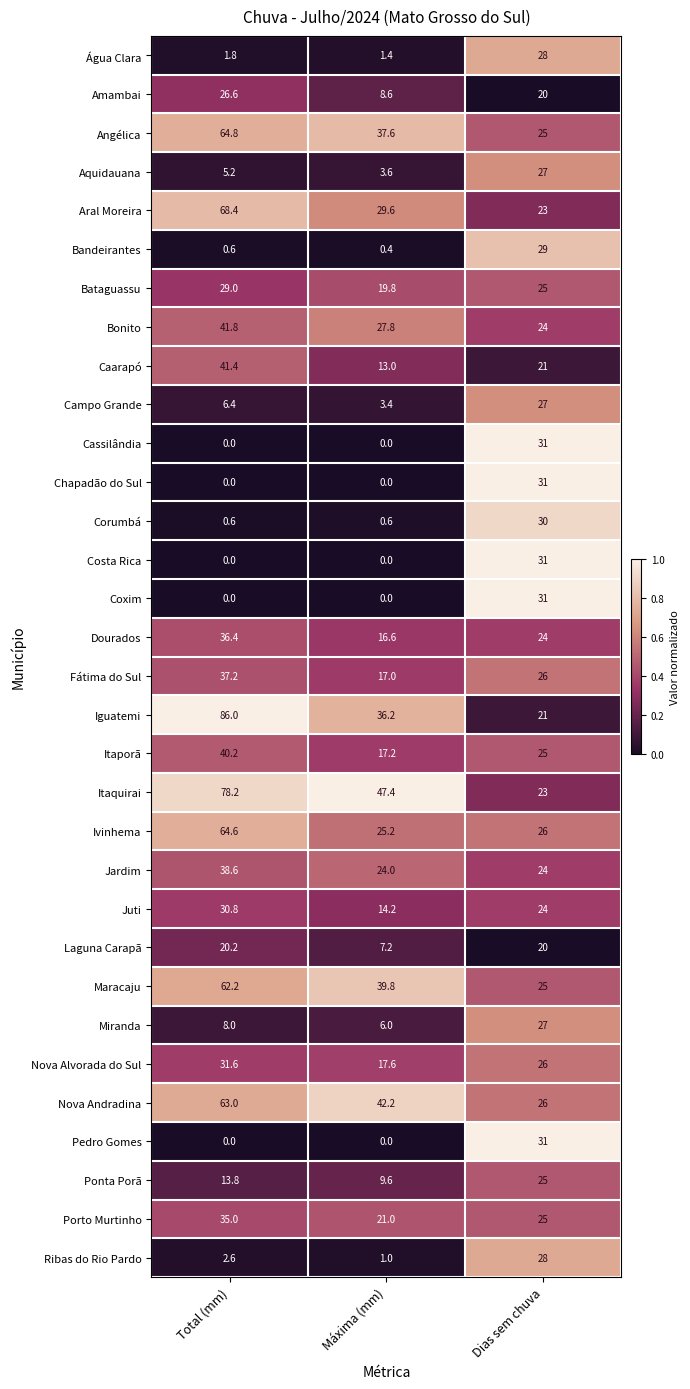

Which series has the largest total across all categories?

Itaquirai